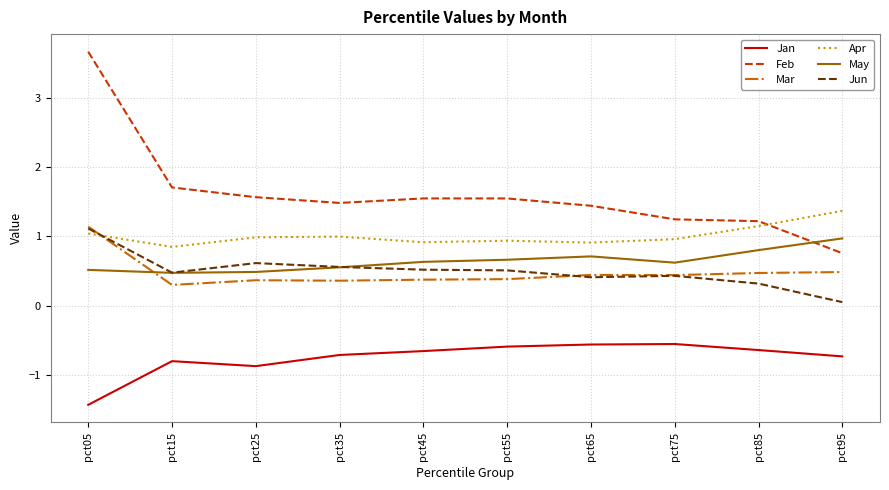

Read the Feb value at pct05.

3.7